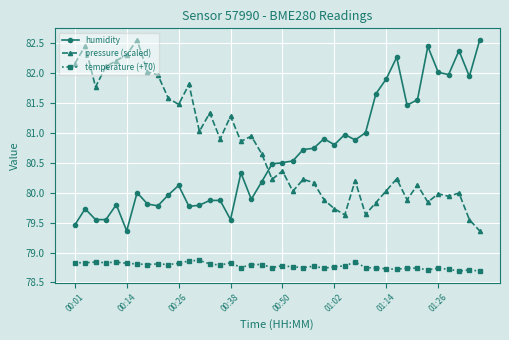

What is the minimum value shown in the chart?

78.7